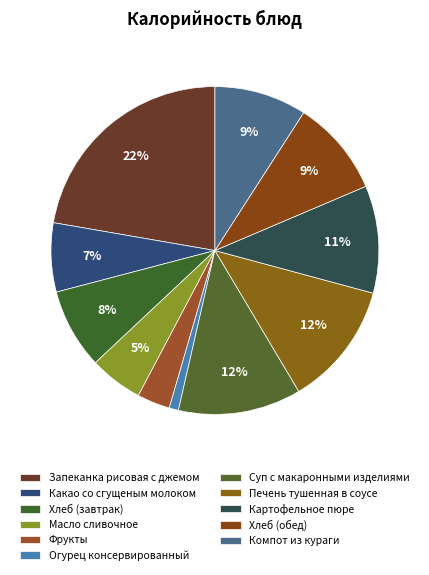

Does Печень тушенная в соусе account for over 50% of the chart?

No